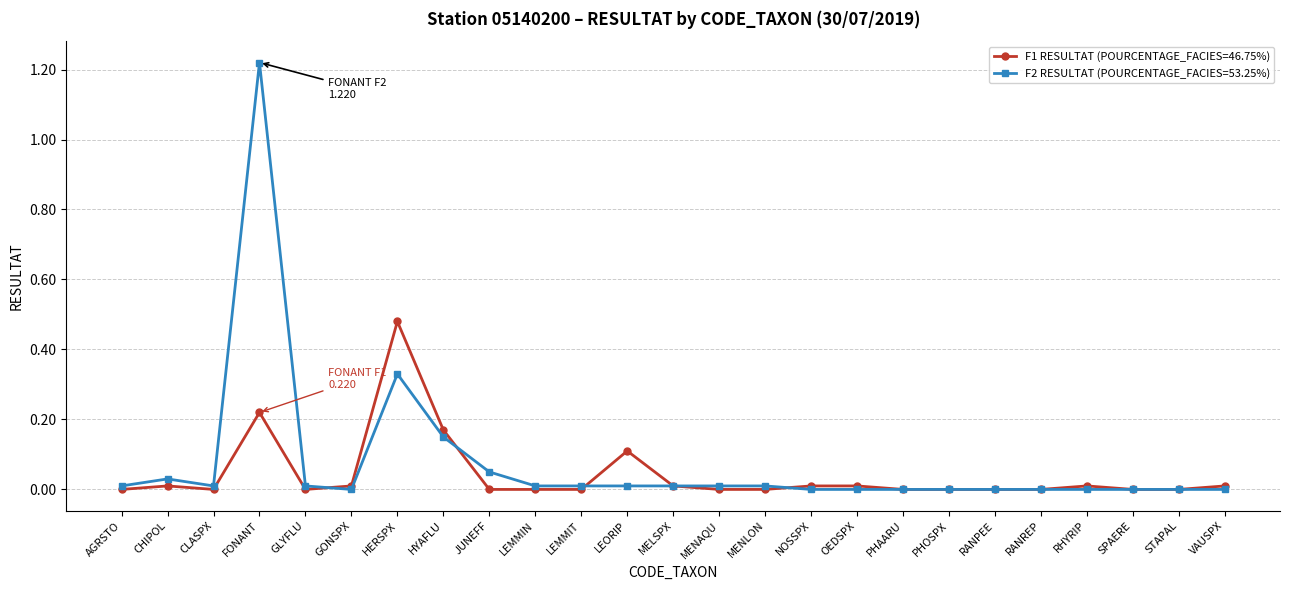

Is the value of F2 RESULTAT (POURCENTAGE_FACIES=53.25%) at GONSPX greater than the value of F1 RESULTAT (POURCENTAGE_FACIES=46.75%) at FONANT?

No